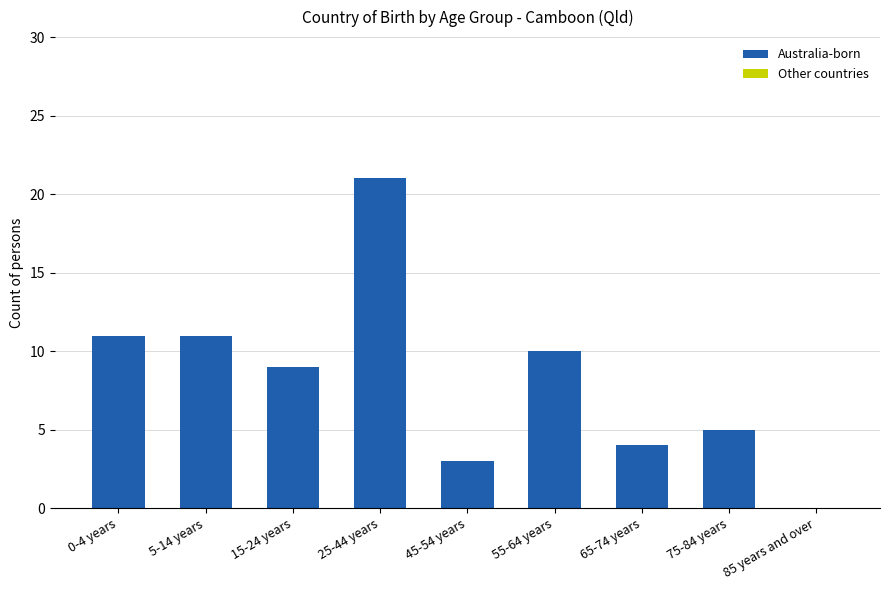

What is the greatest value displayed?

21